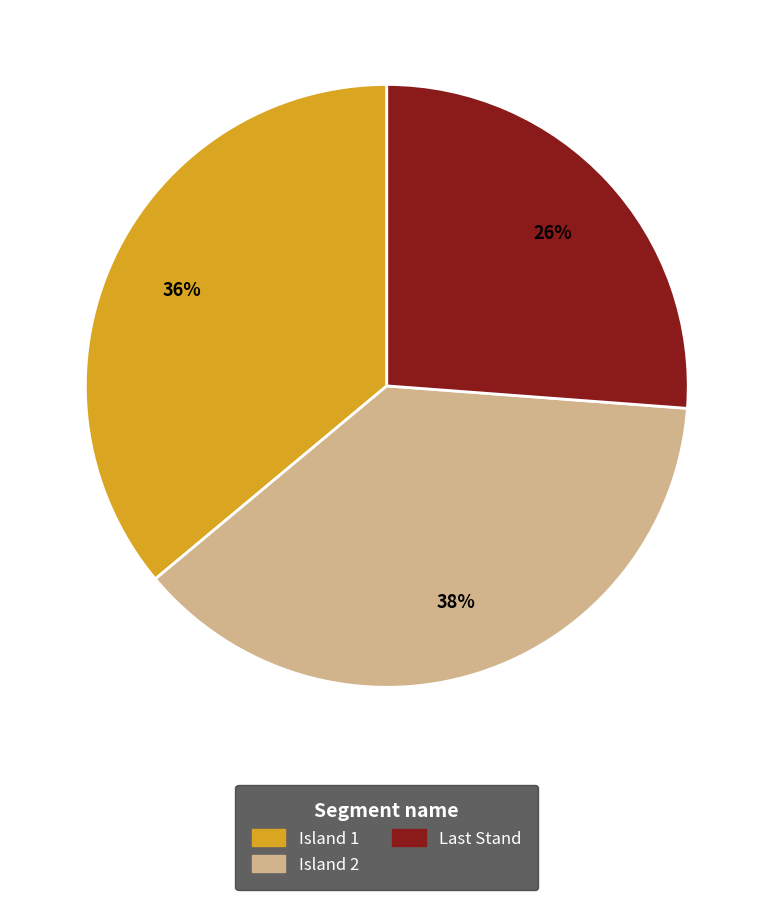

To the nearest percent, what is the average slice percentage?

33%